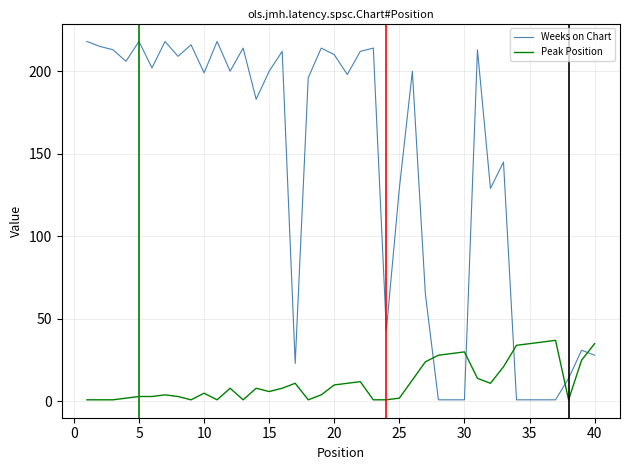

What is the difference between the maximum and minimum values in the Peak Position series?

36